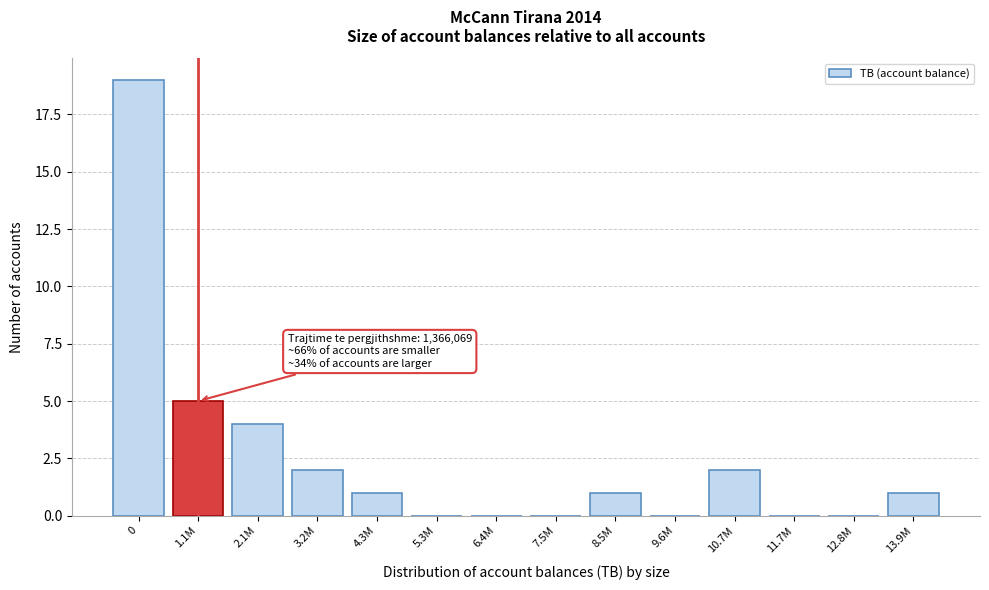

Reading left to right, extract all data points from this chart.

0=19	1.1M=5	2.1M=4	3.2M=2	4.3M=1	5.3M=0	6.4M=0	7.5M=0	8.5M=1	9.6M=0	10.7M=2	11.7M=0	12.8M=0	13.9M=1